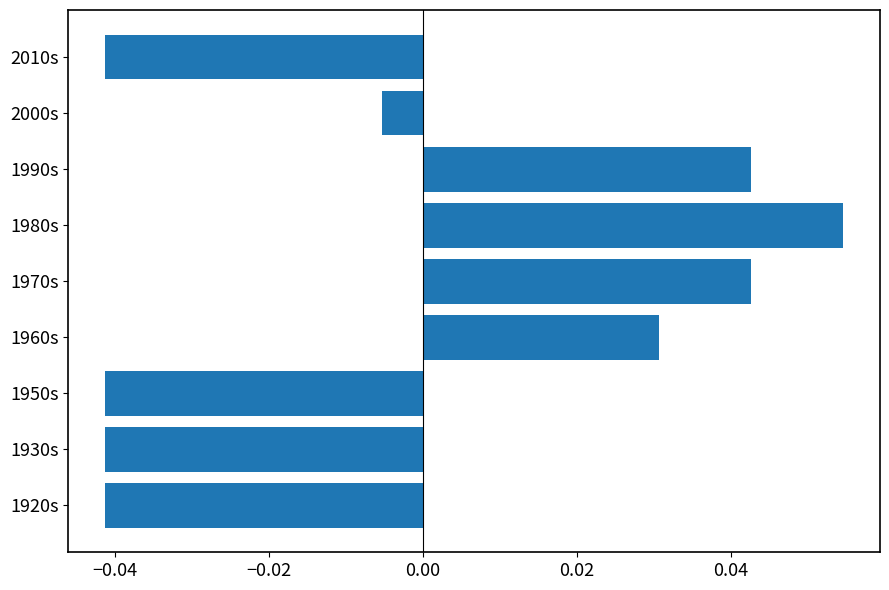

Does the chart contain stacked bars?

No